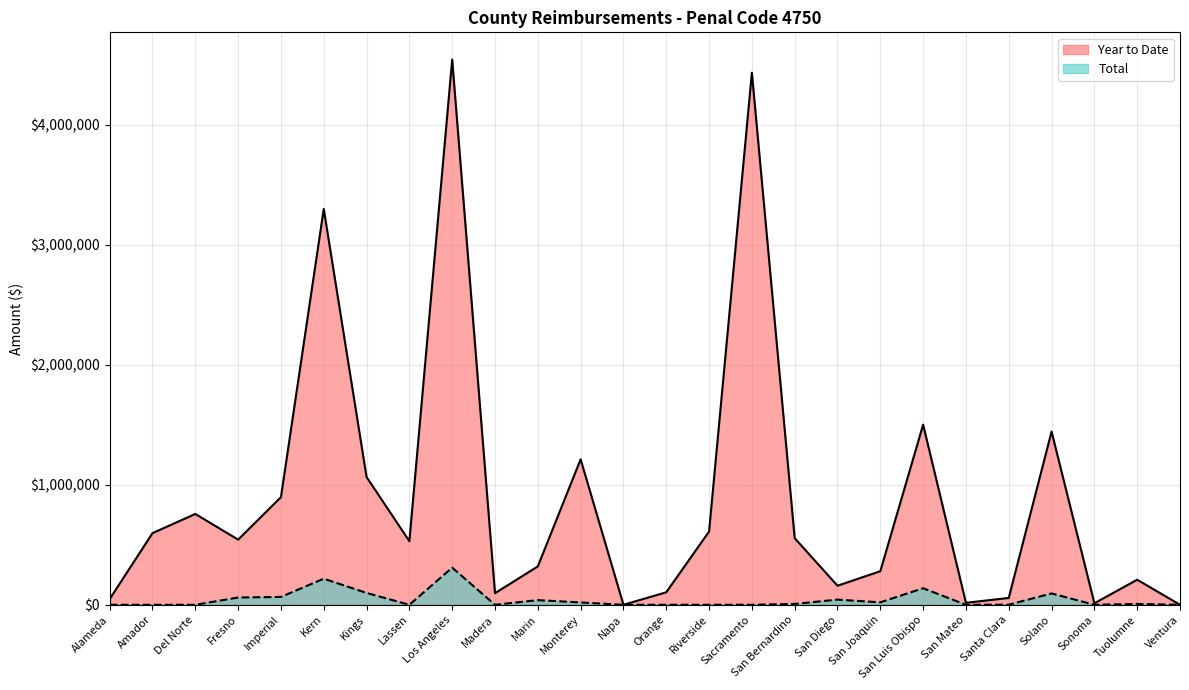

What is the sum of all Total values?

1120059